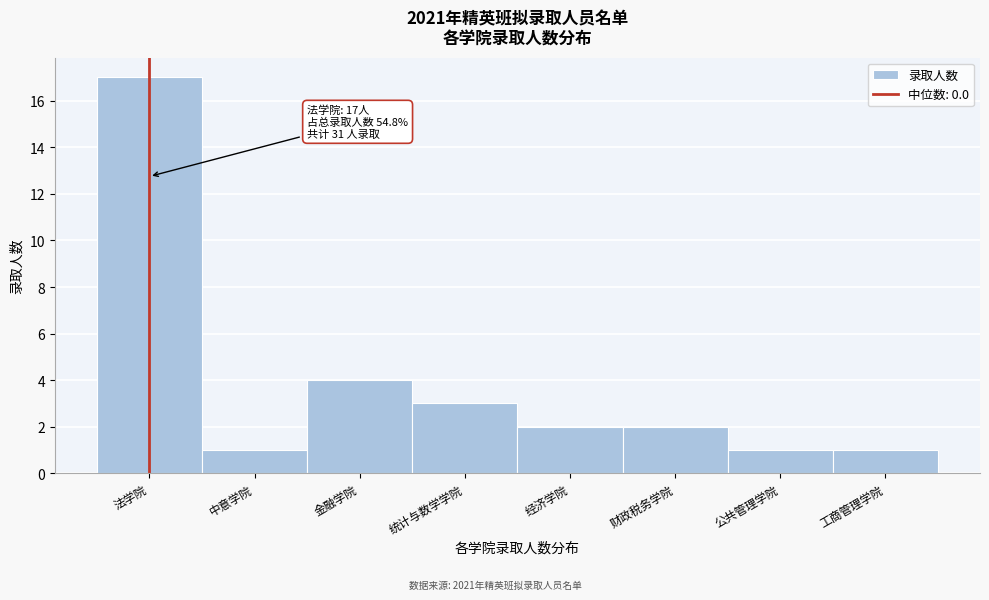

Reading left to right, list all the values displayed in this chart.

法学院=17	中意学院=1	金融学院=4	统计与数学学院=3	经济学院=2	财政税务学院=2	公共管理学院=1	工商管理学院=1